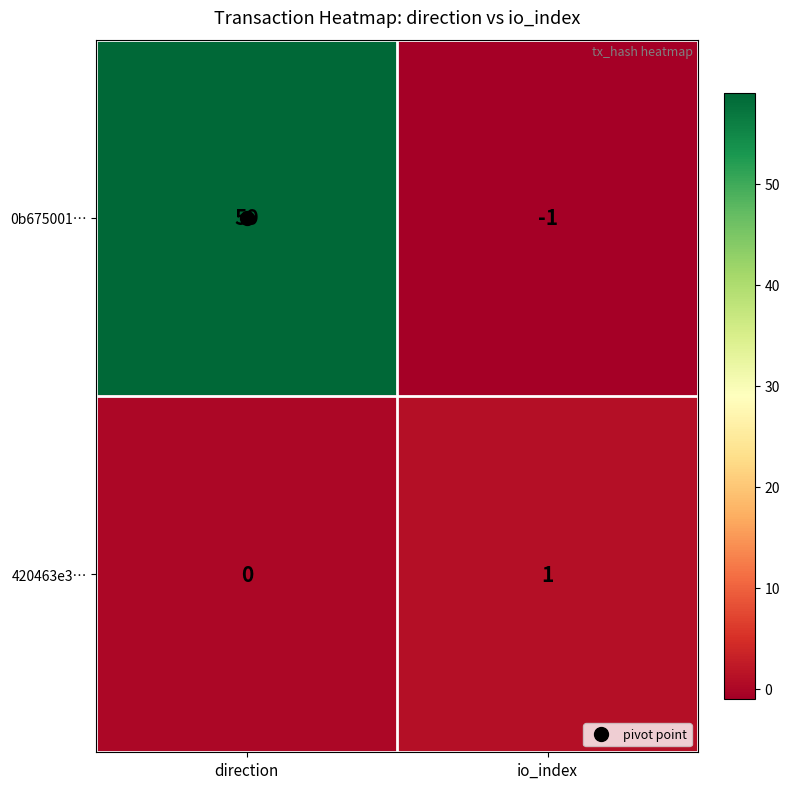

Which series has the largest range (max minus min)?

0b675001…